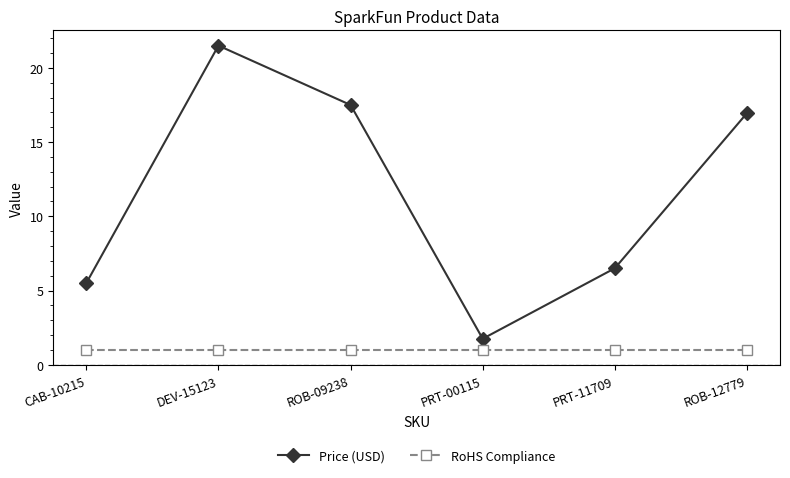

Where is the first local maximum for Price (USD)?

DEV-15123